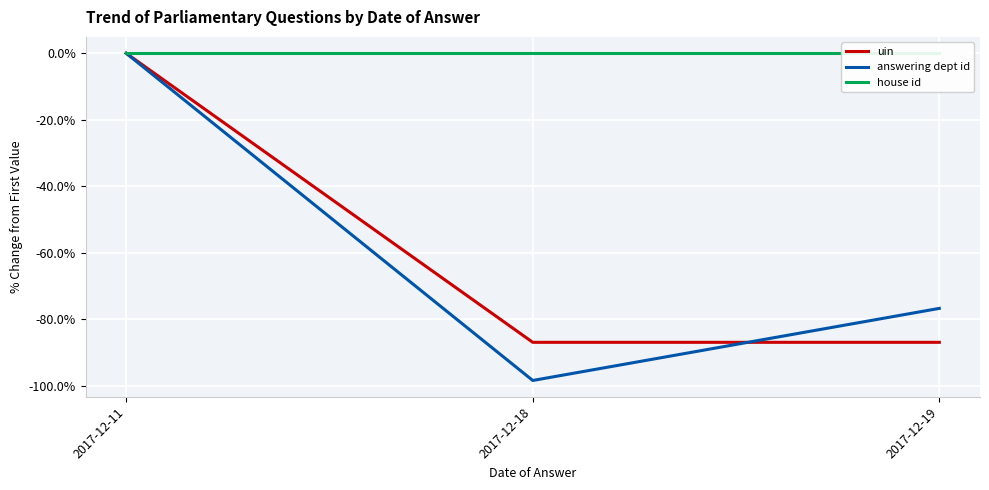

What is the smallest value displayed?

-98.3